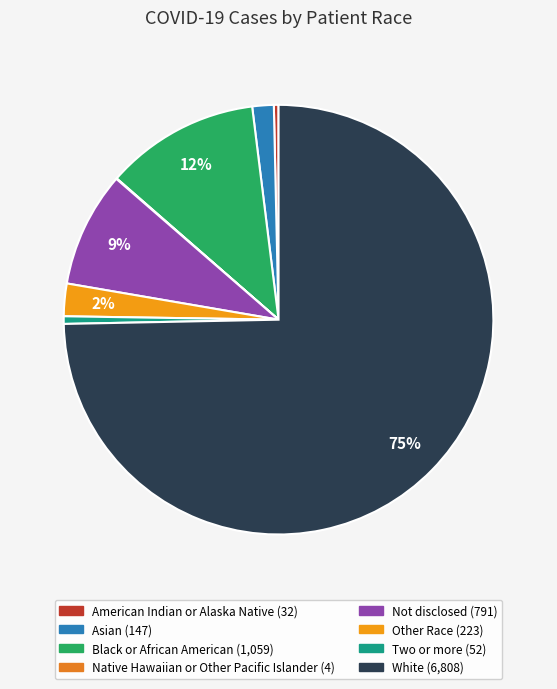

Combined, do American Indian or Alaska Native and Native Hawaiian or Other Pacific Islander account for over 50%?

No